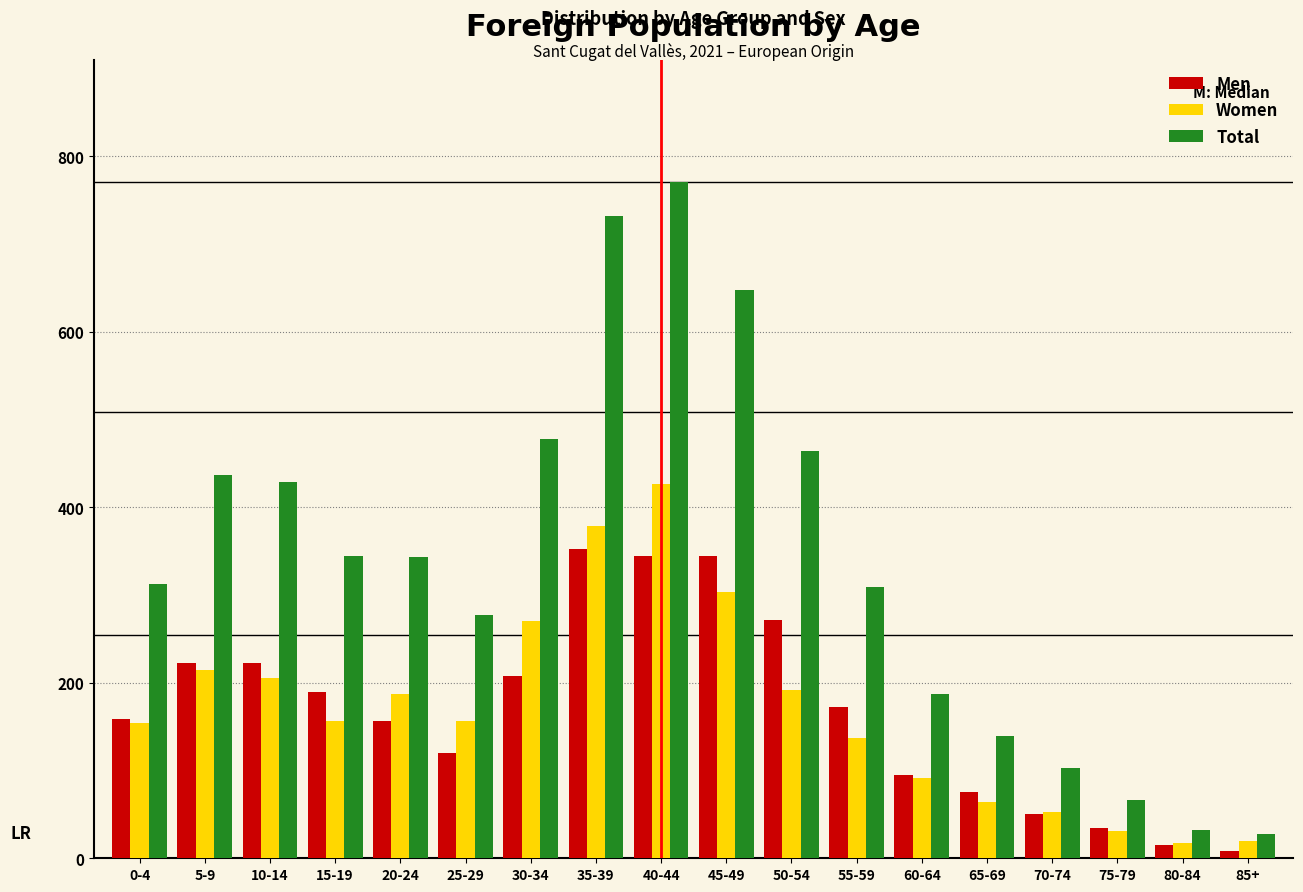

True or false: Total has a value of 444 at 25-29.

False